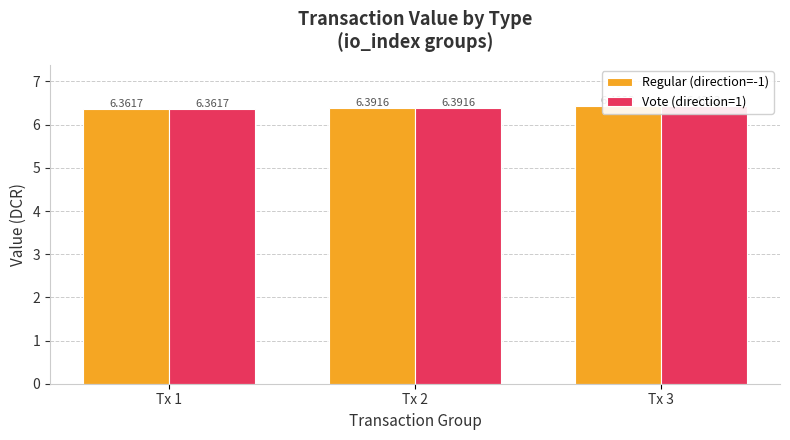

Is it true that Regular (direction=-1) equals 8.9 at Tx 1?

False